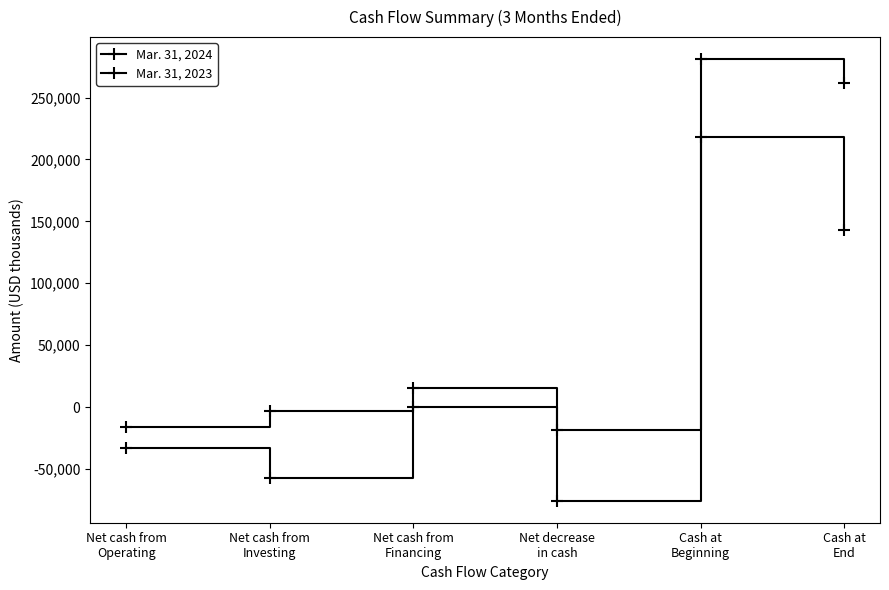

How many categories are shown in the chart?

6